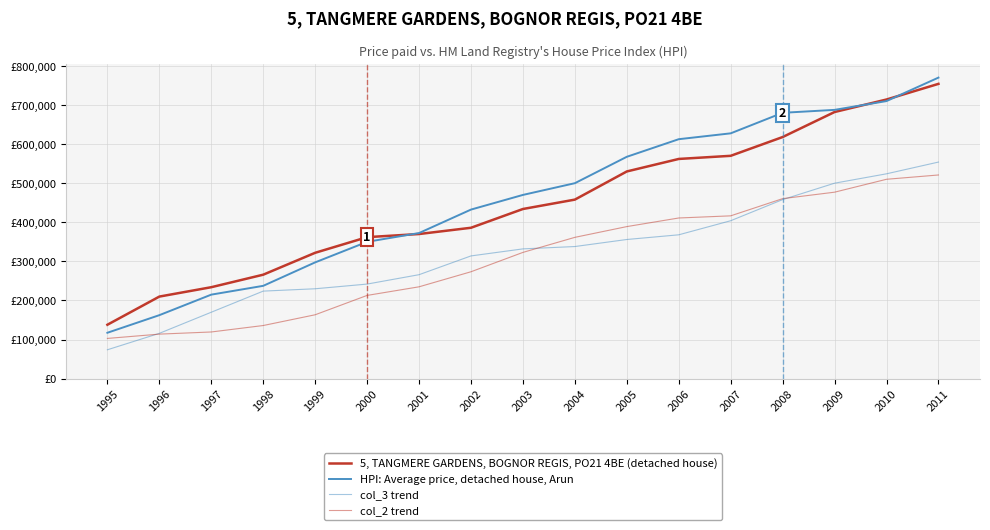

Is this an area chart (filled region under the line)?

No